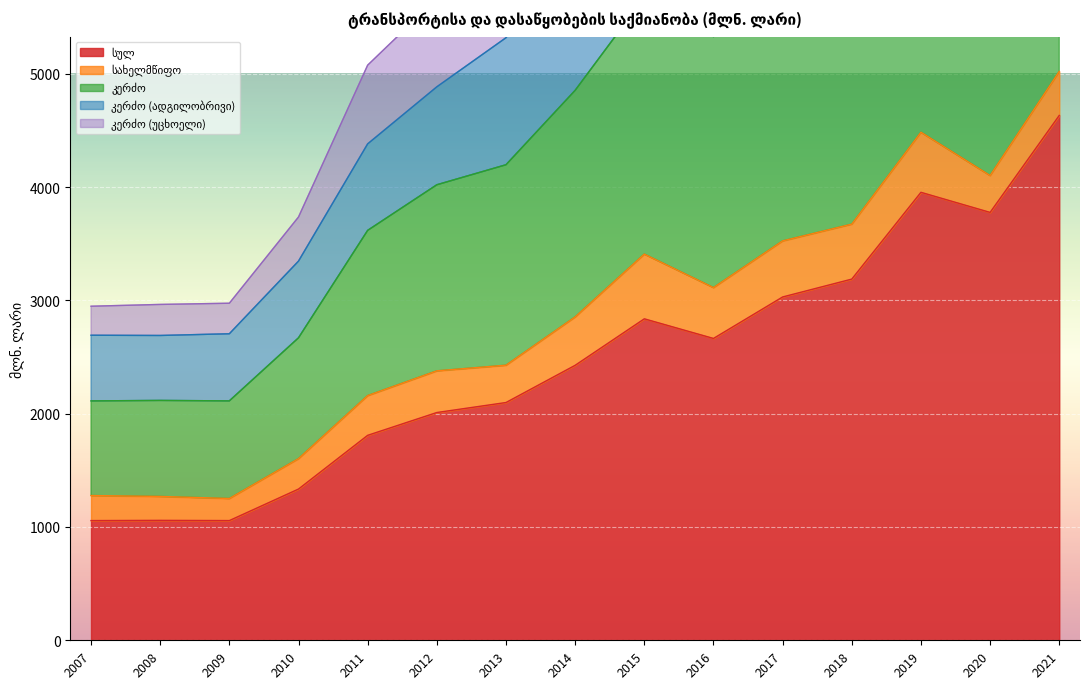

What is the spread (max minus min) of values at 2020?

7228.1